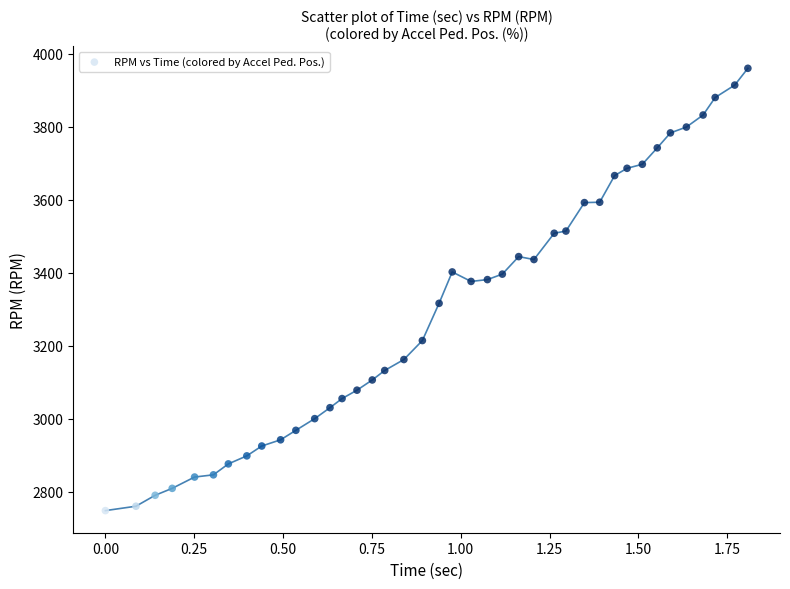

How many points are shown in the scatter plot?

40